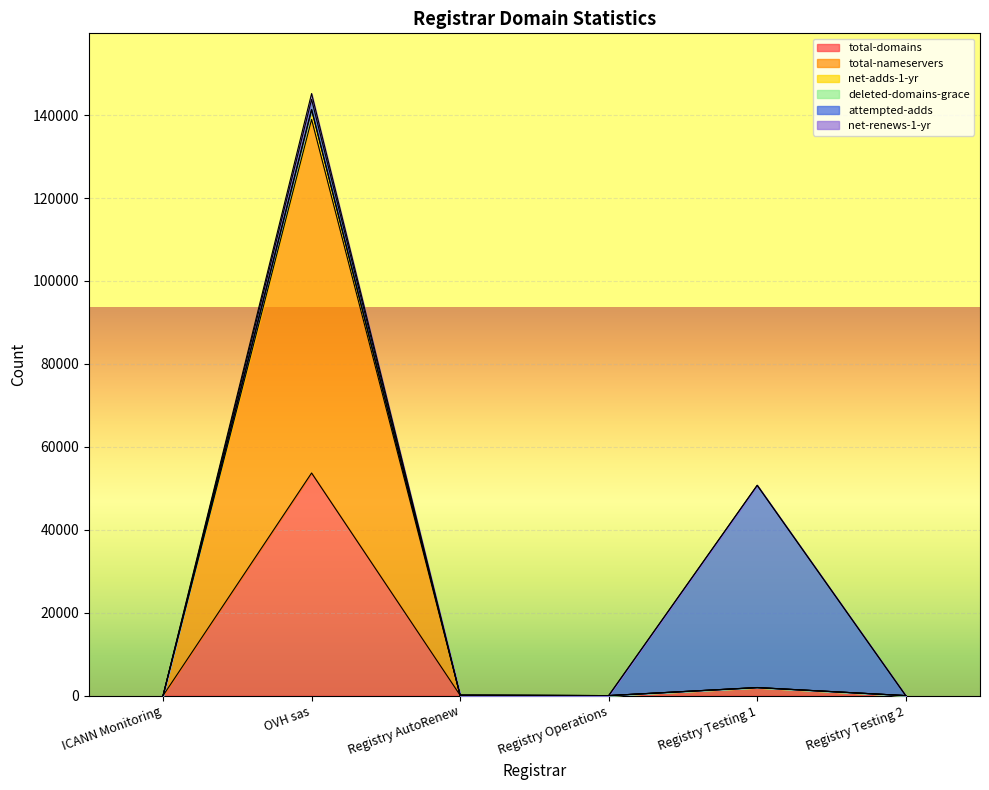

Which series has the largest range (max minus min)?

total-nameservers